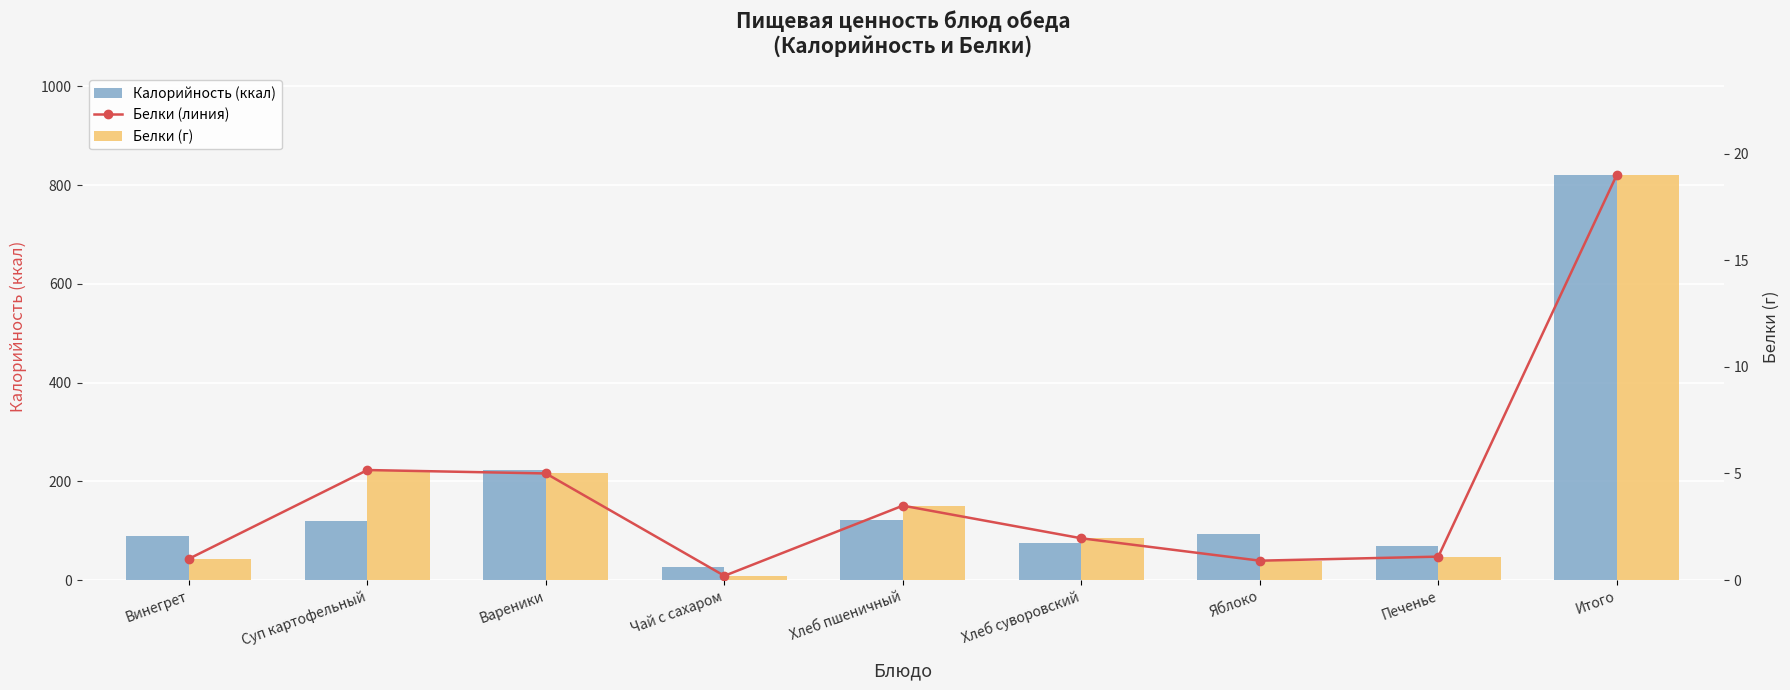

What is the value of the Белки (г) bar at the 6th from the left?

2.0